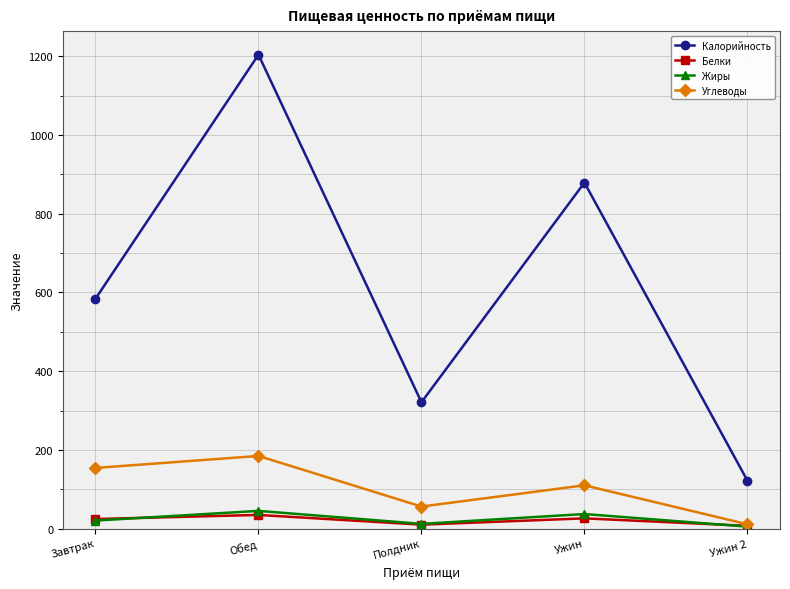

True or false: Калорийность and Белки intersect in this chart.

False